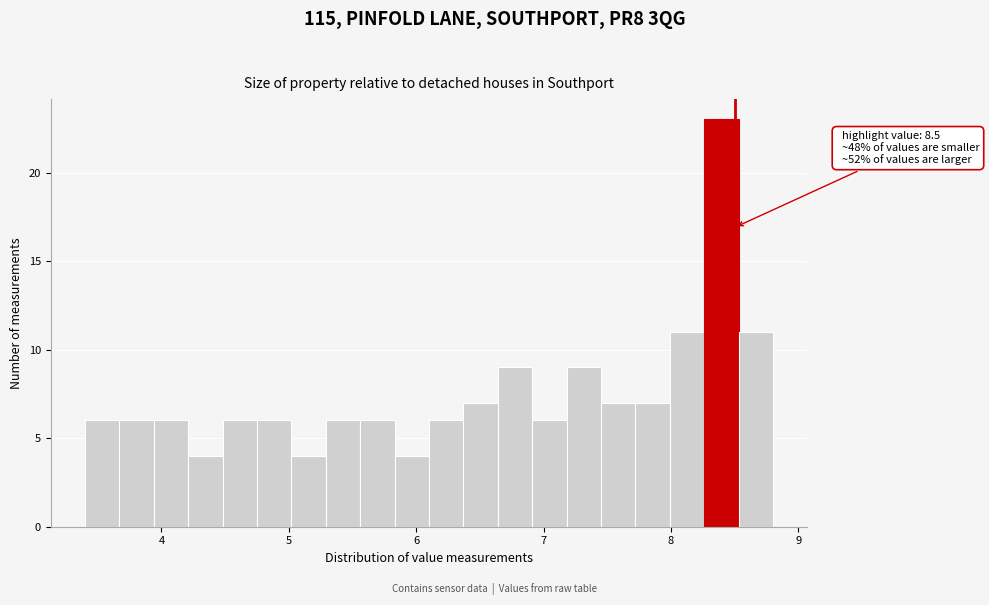

Around what value on the x-axis is the tallest bar? Give the approximate position of its centre, as read against the axis.

8.4